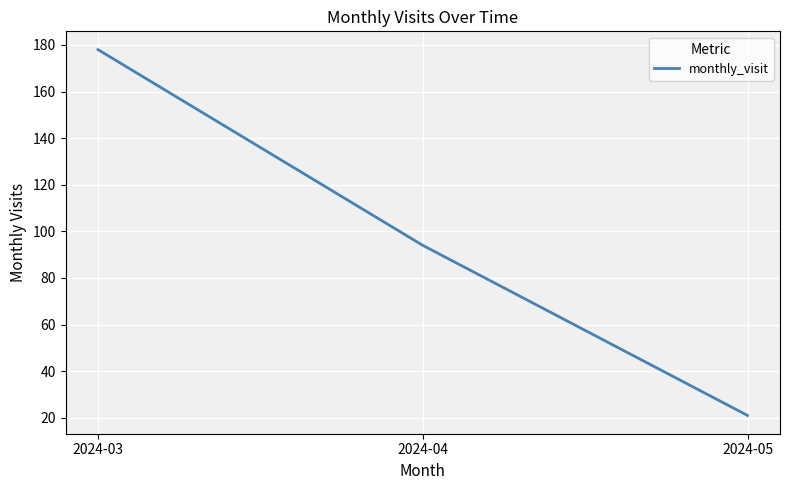

Count the values in the range 21 to 178.

3